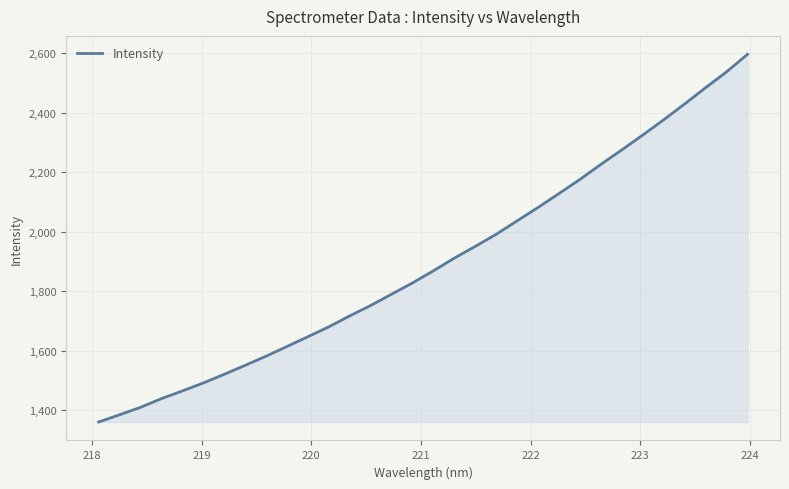

What is the maximum value shown in the chart?

2595.6